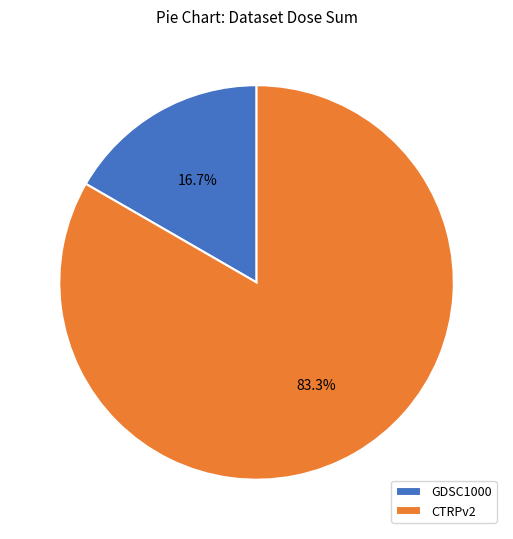

How many segments does this pie chart have?

2